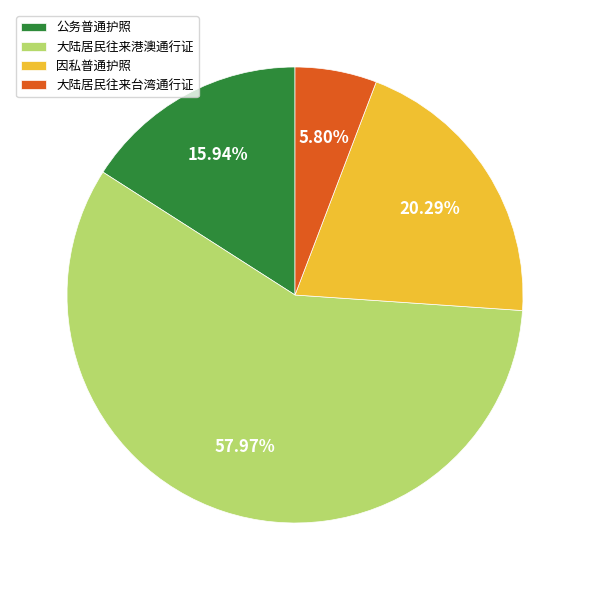

To the nearest percent, what is the average slice percentage?

25%